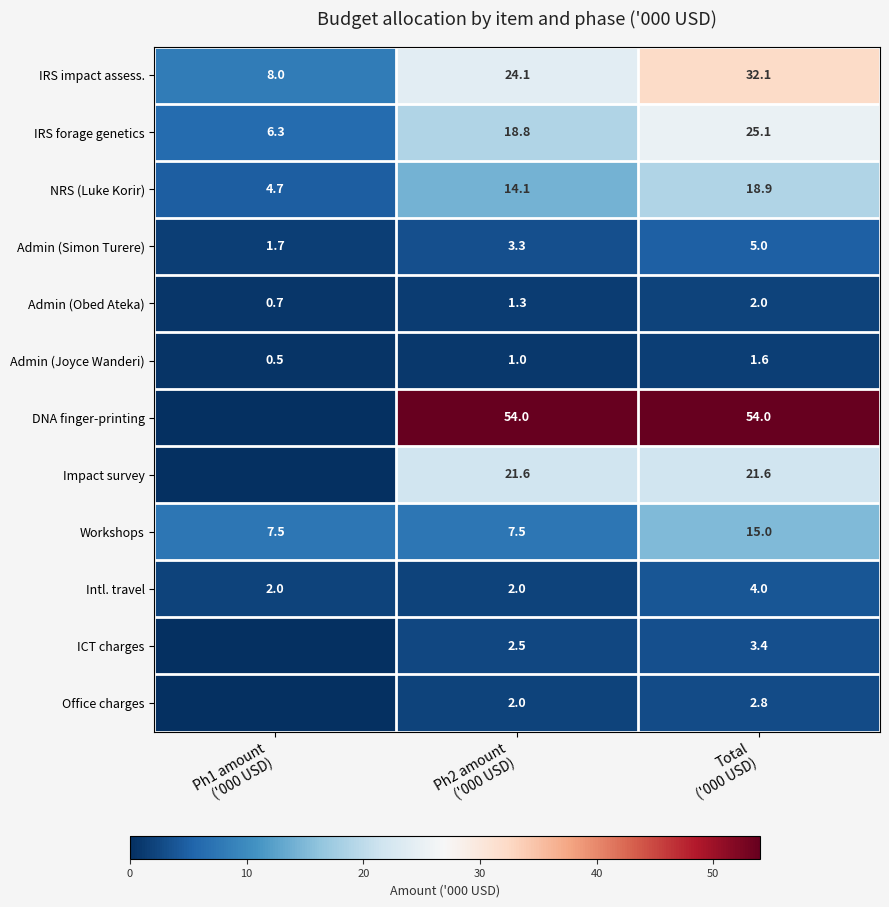

What is the total value across all series at Total
('000 USD)?

185.5